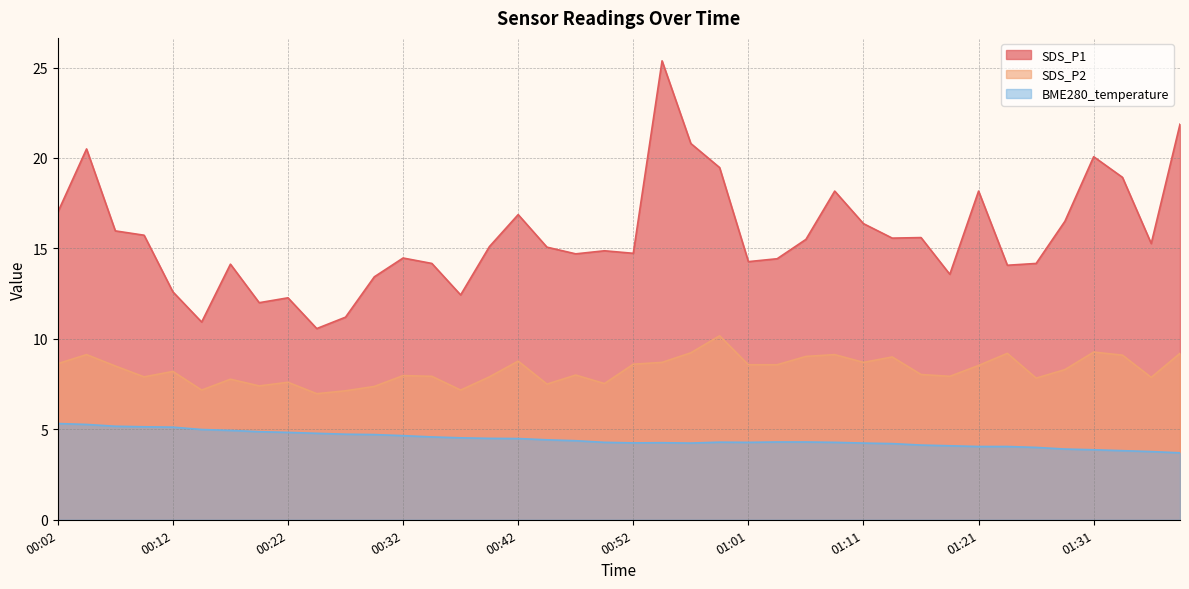

At which label does BME280_temperature first exceed 4?

00:02